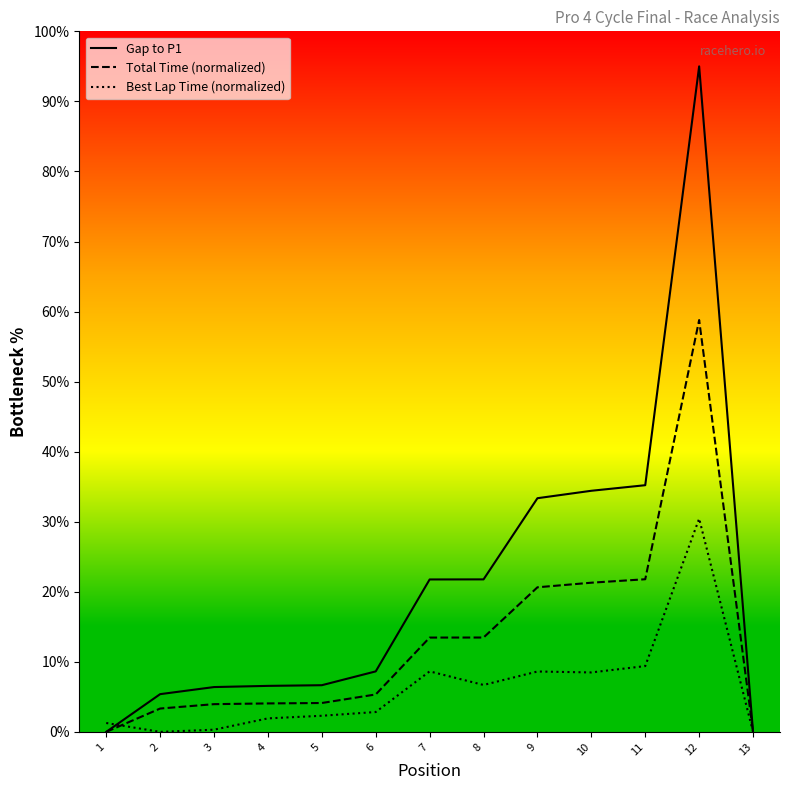

The Gap to P1 series shows 35.2 at 11. True or false?

True